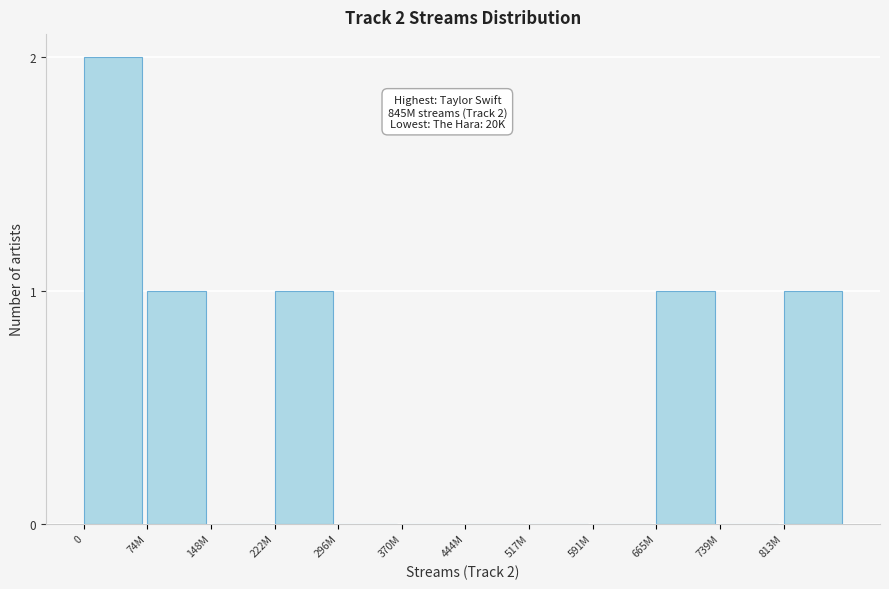

Reading right to left, list all the values displayed in this chart.

813M=1	739M=0	665M=1	591M=0	517M=0	444M=0	370M=0	296M=0	222M=1	148M=0	74M=1	0=2